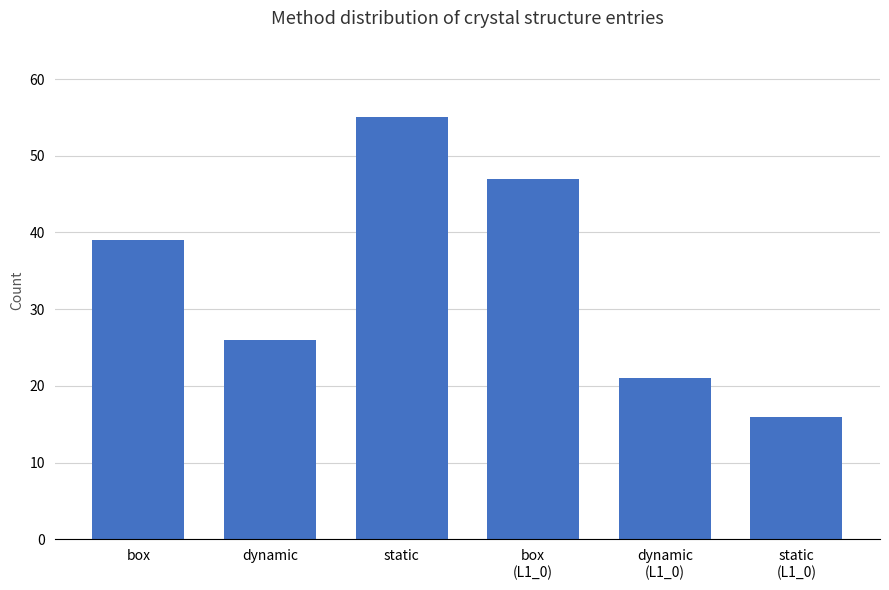

At which label is the value closest to 35?

box